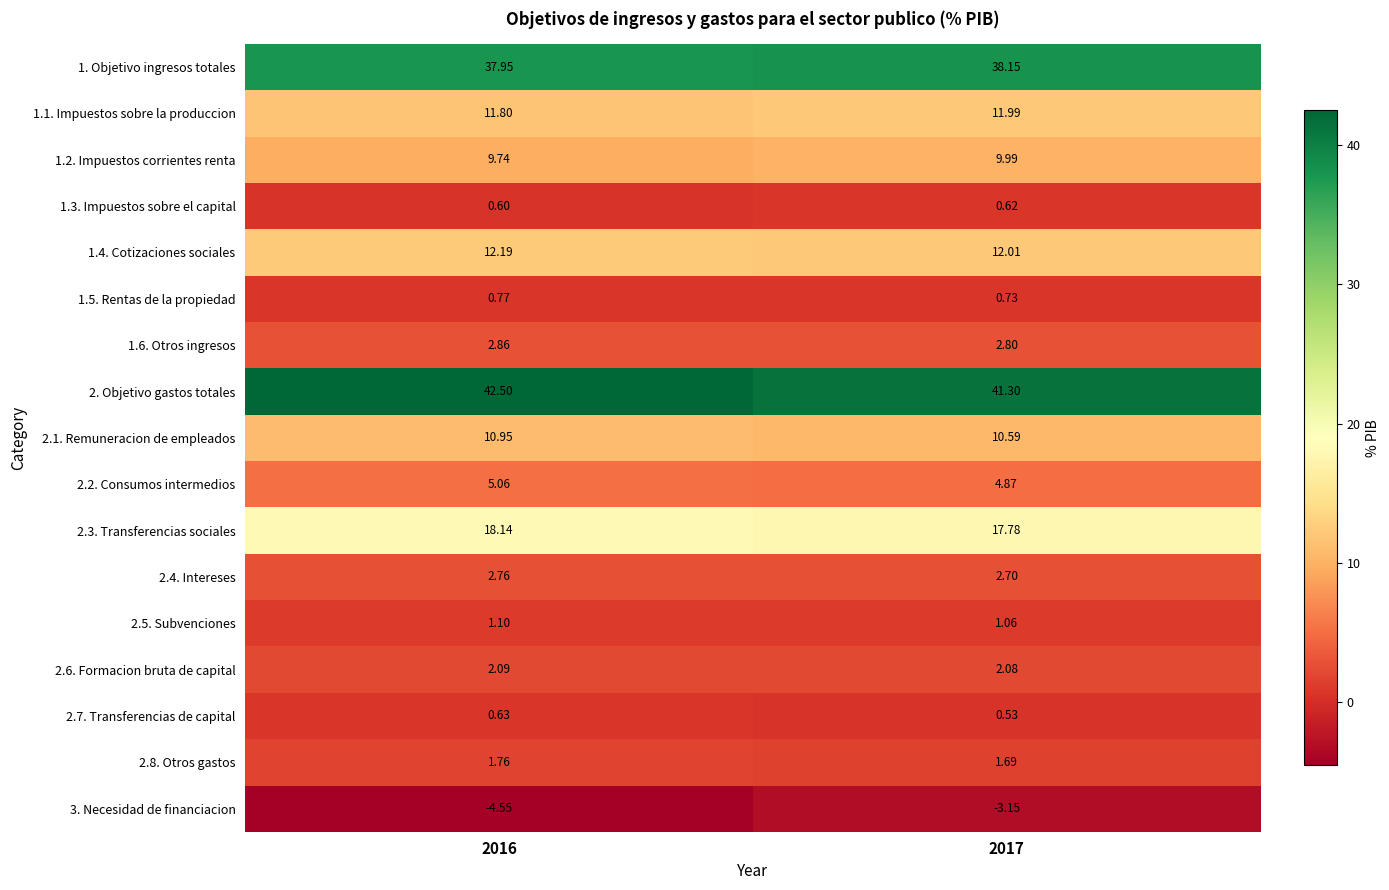

Is the value of 1.3. Impuestos sobre el capital at 2016 greater than the value of 2. Objetivo gastos totales at 2017?

No